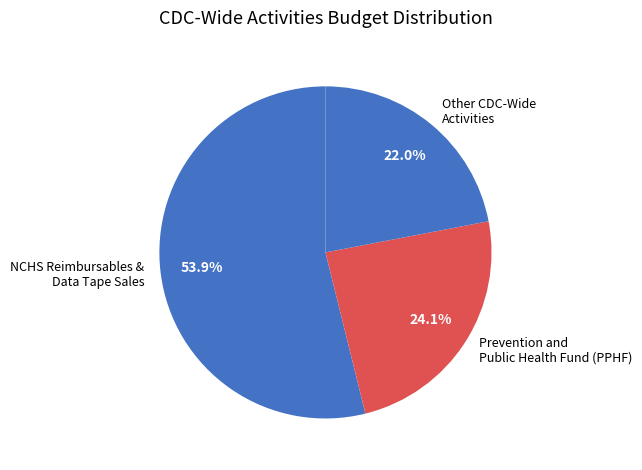

Between Other CDC-Wide Activities and Prevention and Public Health Fund (PPHF), which is larger?

Prevention and Public Health Fund (PPHF)